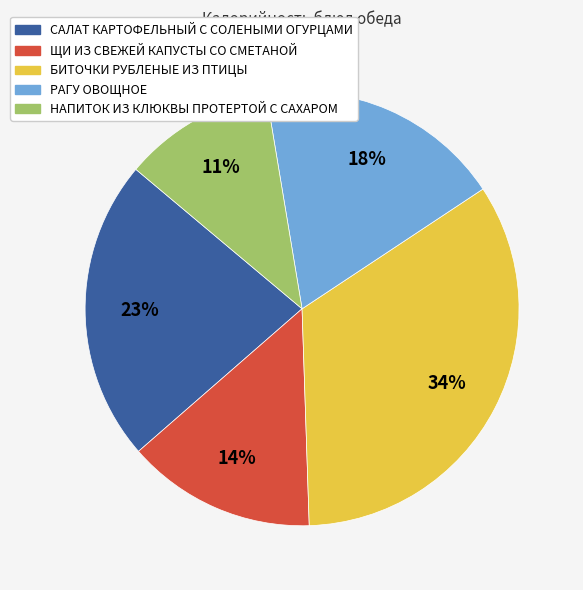

Does any single category account for the majority?

No